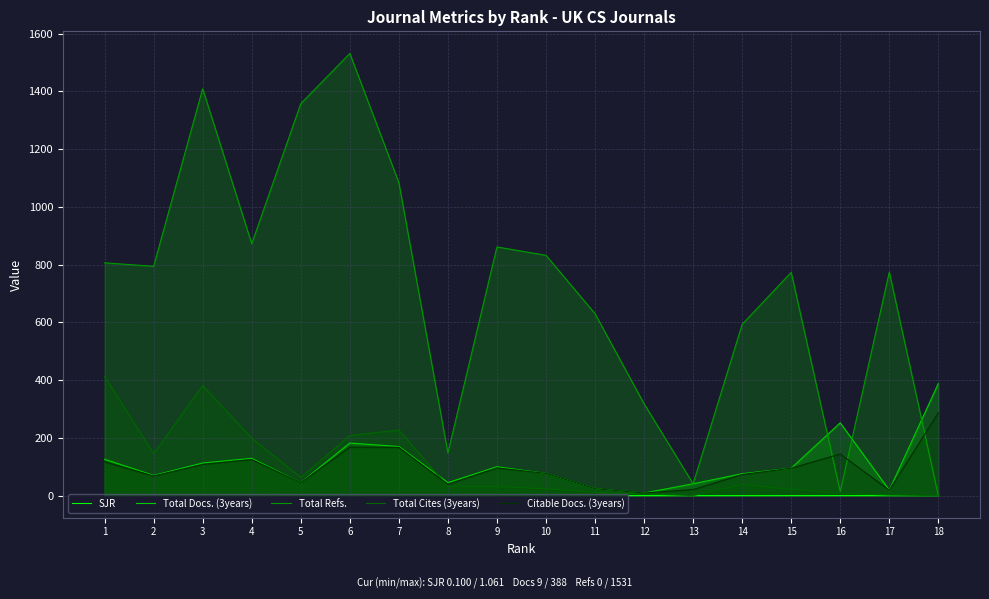

What value does the Total Docs. (3years) series have at 14?

76.0